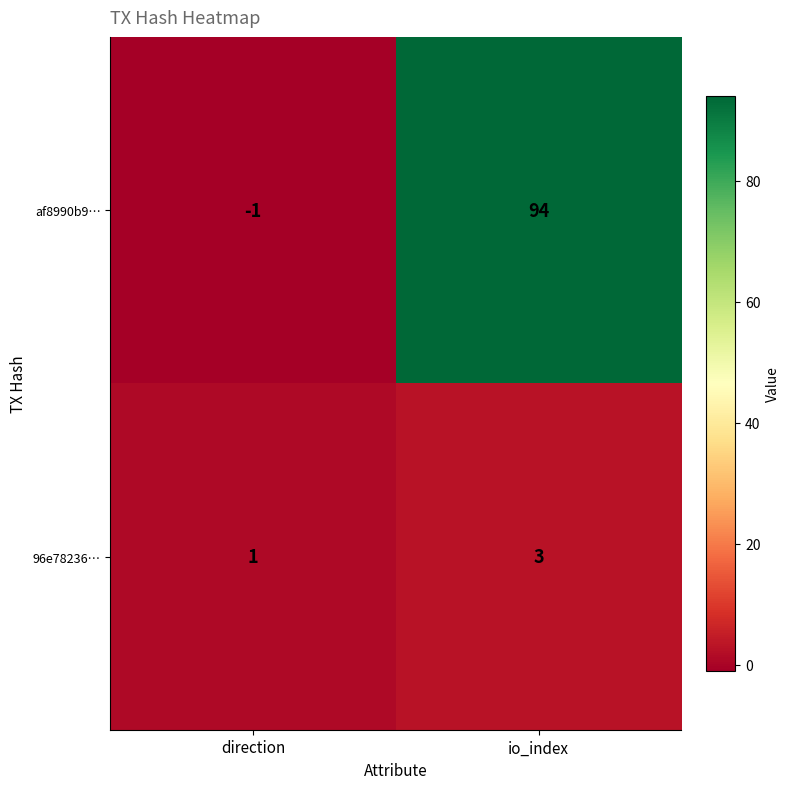

True or false: 96e78236… has a value of 0 at direction.

False